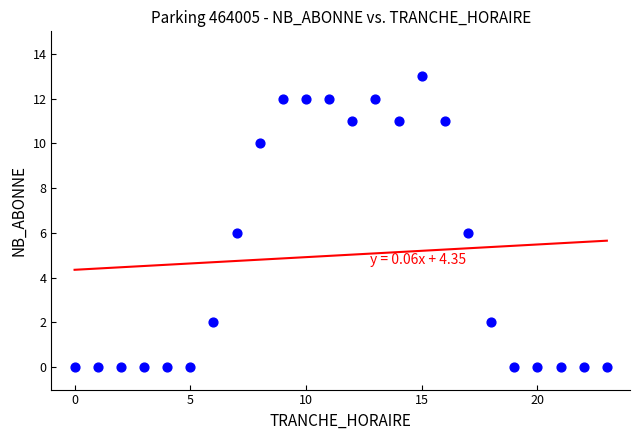

What is the range of Y values (max minus min)?

13